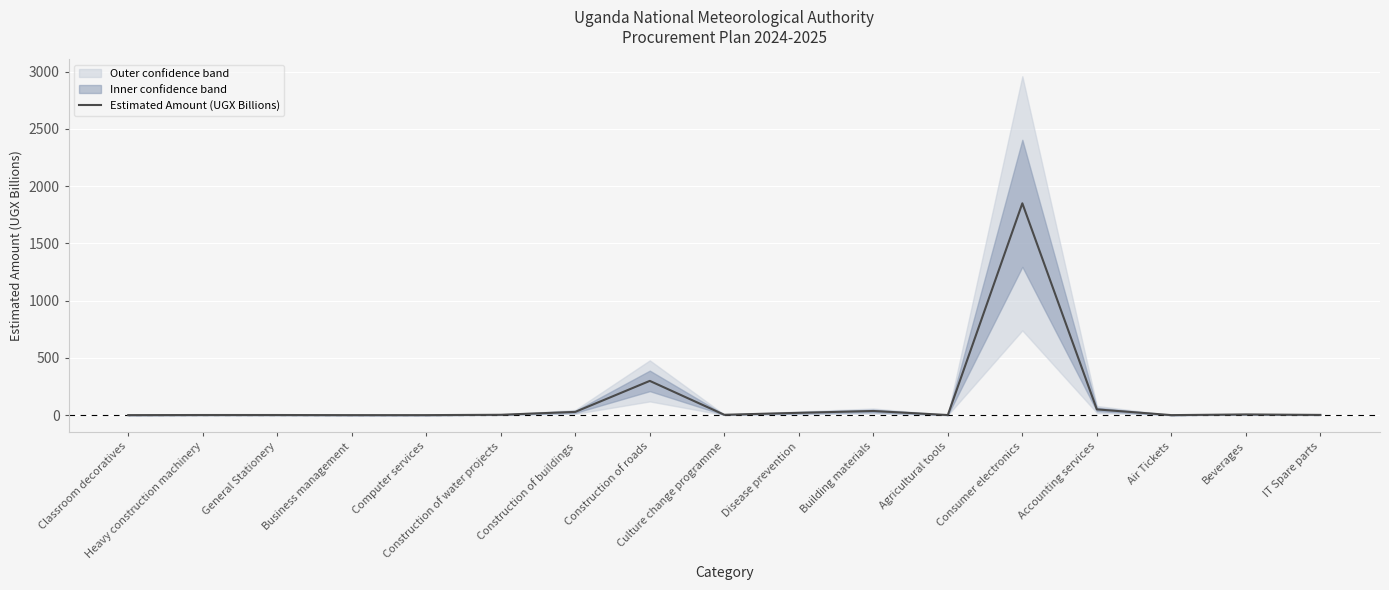

Reading left to right, what are all the values shown in this chart?

0.0	1.0	1.0	0.0	0.1	3.0	28.2	299.0	3.0	20.0	36.1	0.7	1850.0	50.0	0.0	6.0	2.0